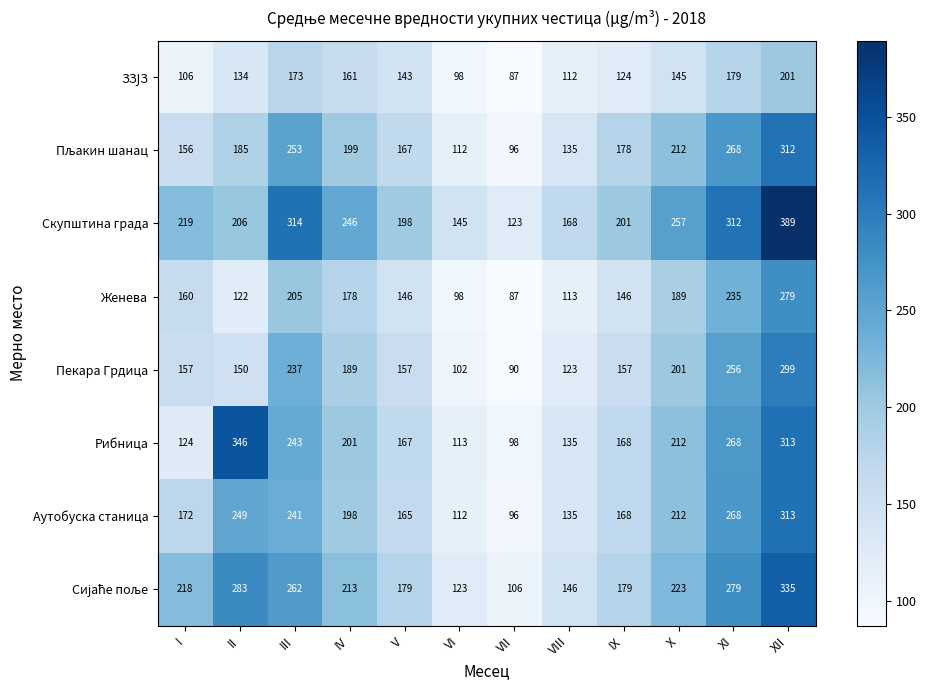

The value of Рибница at XII is 528. True or false?

False